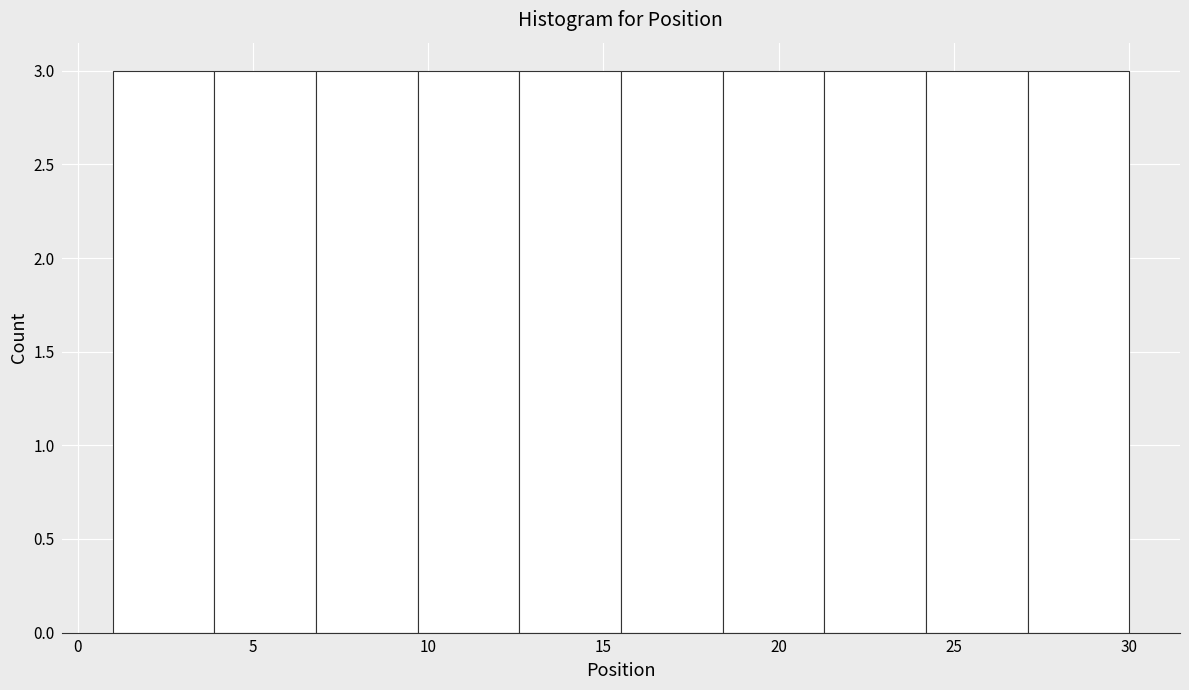

Reading left to right, transcribe this chart: for each bar, give the range it covers on the x-axis and its height. Neither the bar edges nor the heights are printed on the chart, so give them approximately, as read against the axes.

1.0 to 3.9: 3
3.9 to 6.8: 3
6.8 to 9.7: 3
9.7 to 12.6: 3
12.6 to 15.5: 3
15.5 to 18.4: 3
18.4 to 21.3: 3
21.3 to 24.2: 3
24.2 to 27.1: 3
27.1 to 30.0: 3